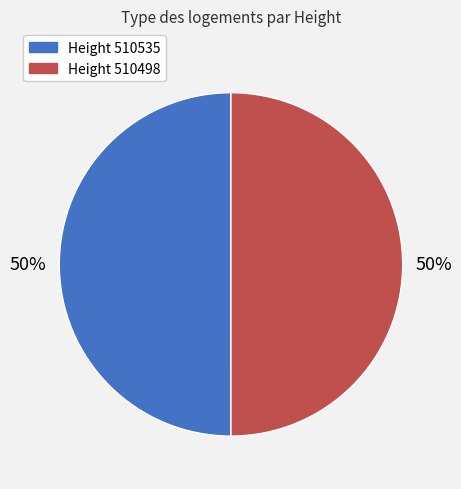

To the nearest percent, what portion does Height 510535 represent?

50%